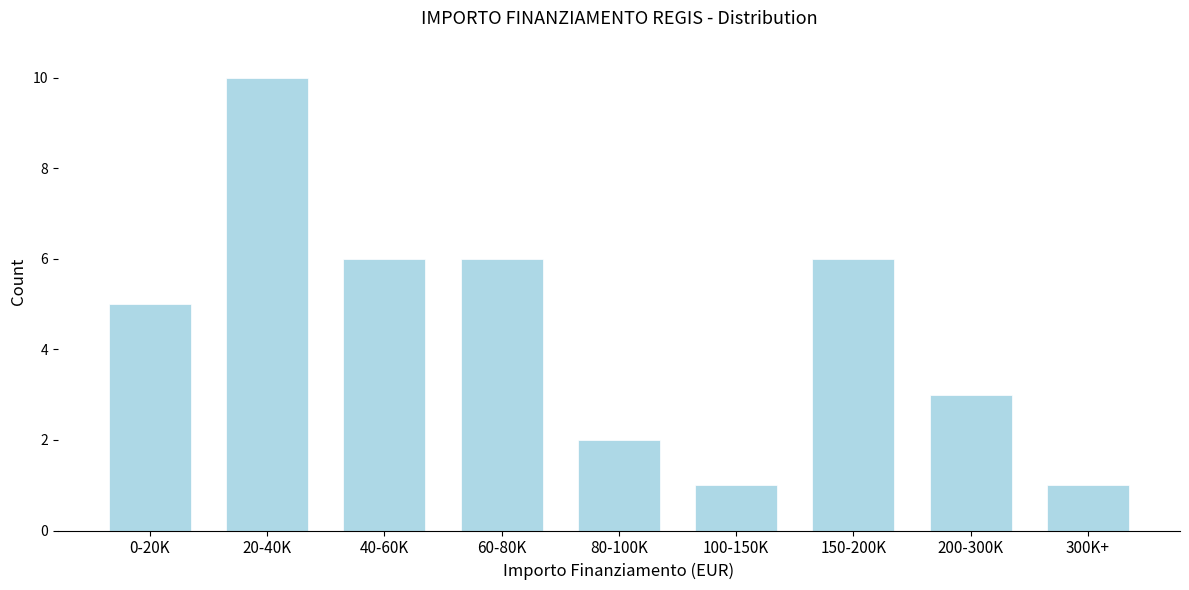

Reading left to right, list all the values displayed in this chart.

5	10	6	6	2	1	6	3	1